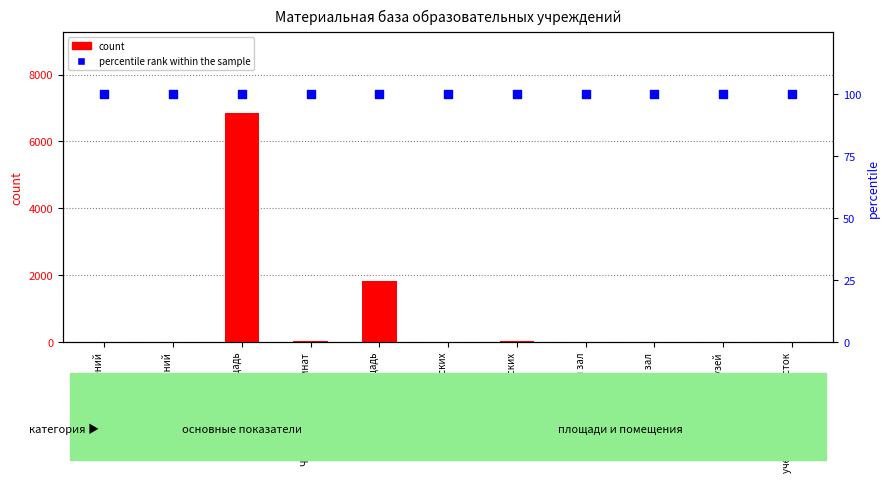

At which category is the sum across all series the highest?

Общая площадь